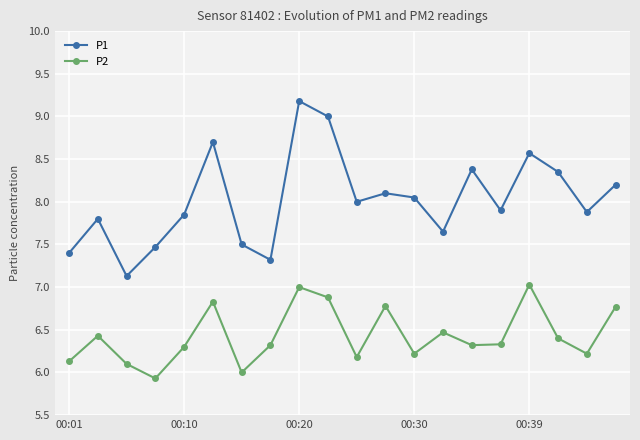

What is the highest value of the P1 series?

9.2